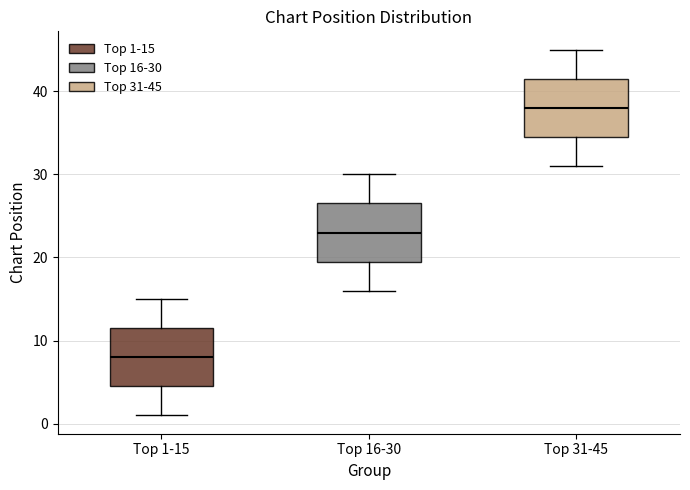

Reading left to right, transcribe this box plot: for each box, give where its median line is, the range the box spans, and where its two whiskers end, as read against the y-axis. The values are not printed on the chart, so give them approximately, as read against the axis.

Top 1-15: median 8, box 5 to 12, whiskers 1 to 15
Top 16-30: median 23, box 20 to 27, whiskers 16 to 30
Top 31-45: median 38, box 35 to 42, whiskers 31 to 45